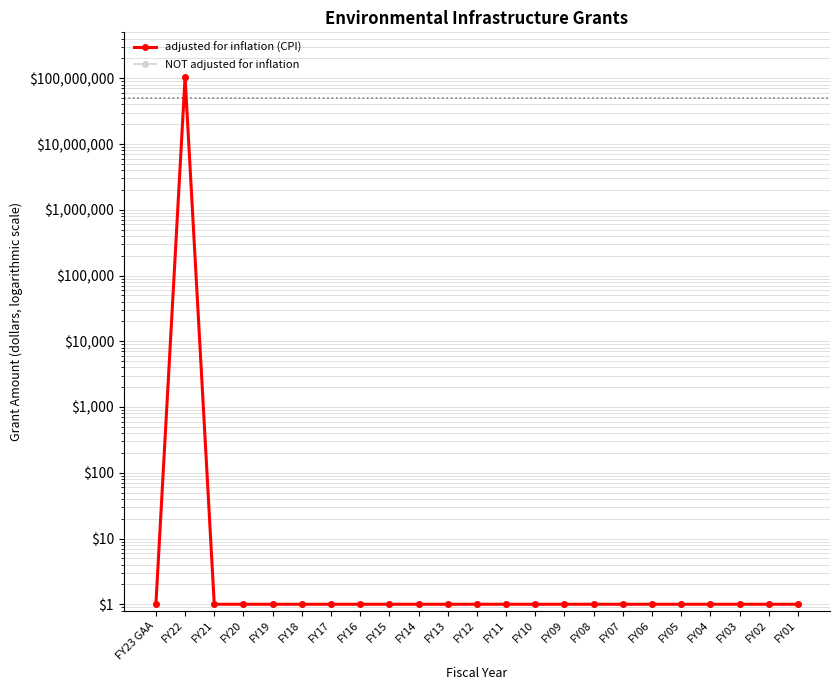

At which category does NOT adjusted for inflation reach its first local peak?

FY22